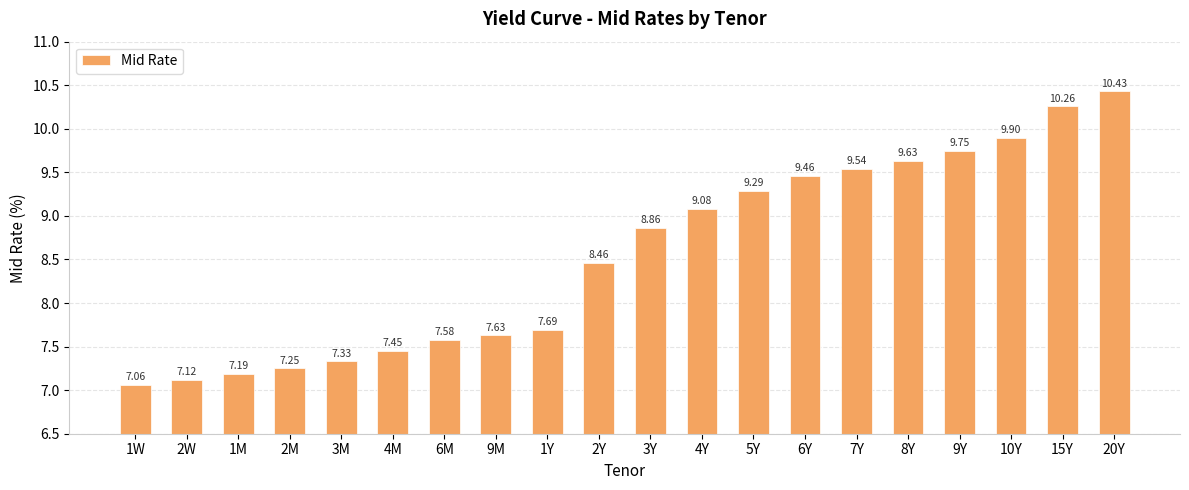

What is the label of the 11th bar from the right?

2Y